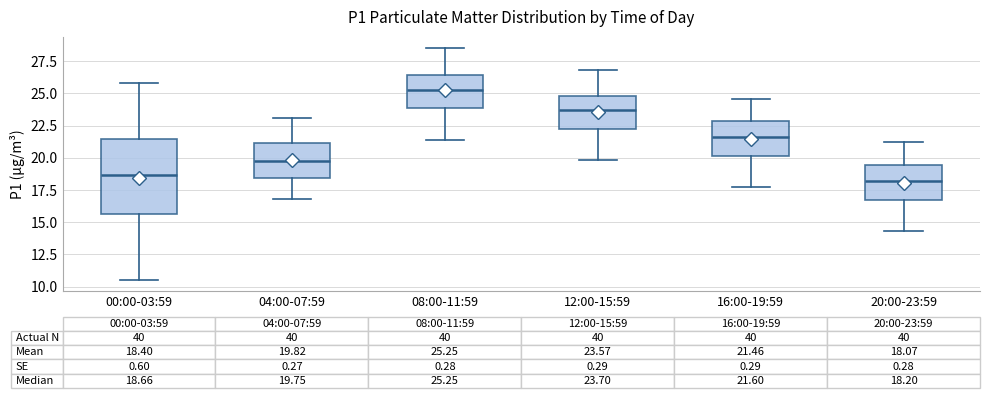

Which box's median line is the highest?

08:00-11:59